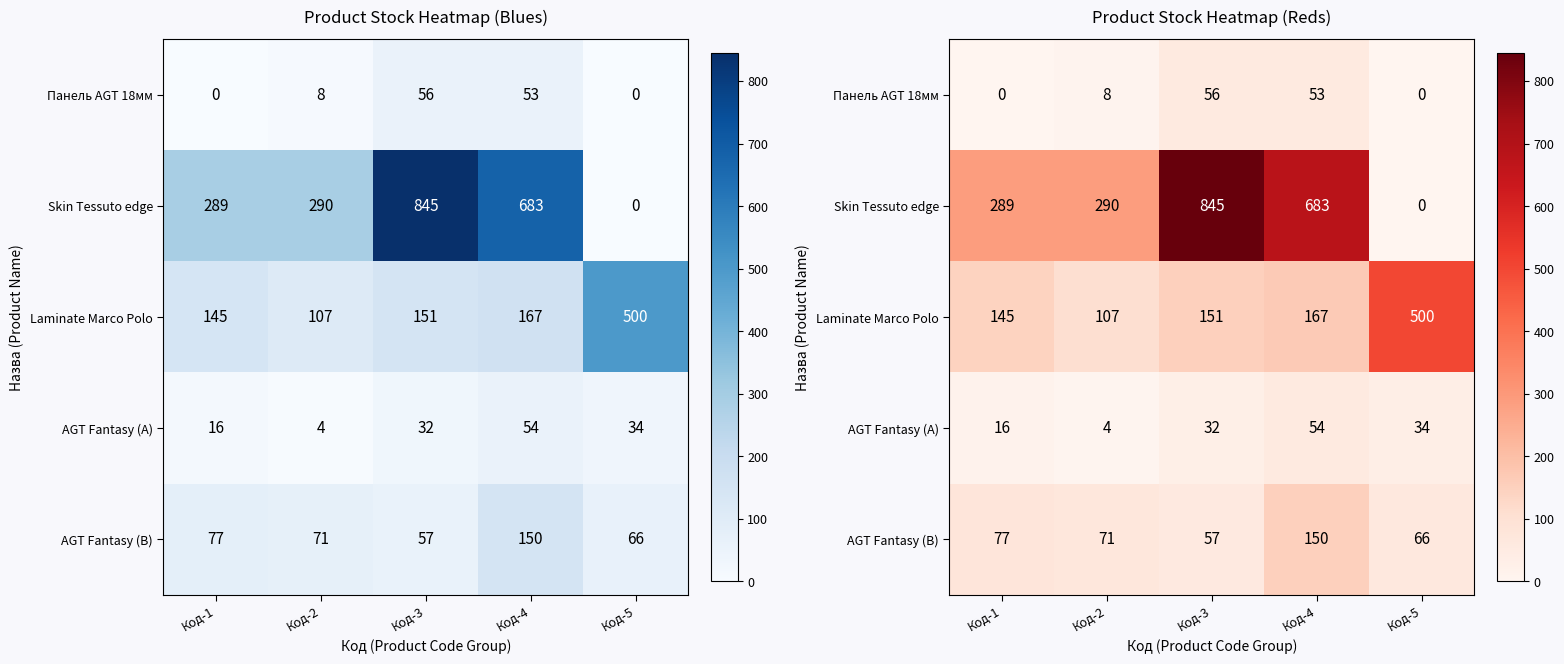

What is the lowest value of the Laminate Marco Polo series?

107